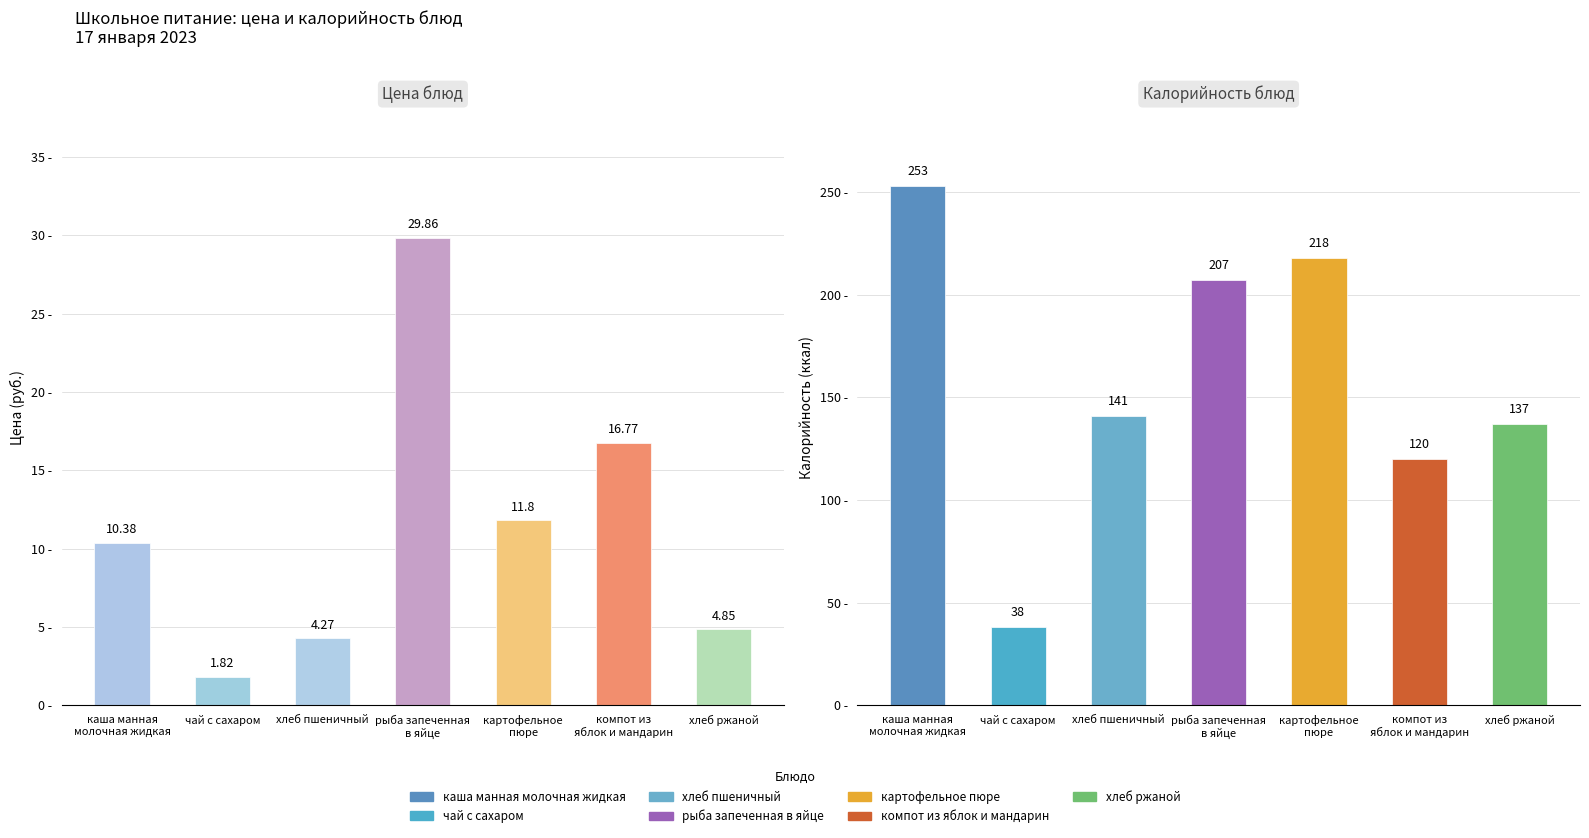

What is the difference between the Цена values at рыба запеченная
в яйце and чай с сахаром?

28.0